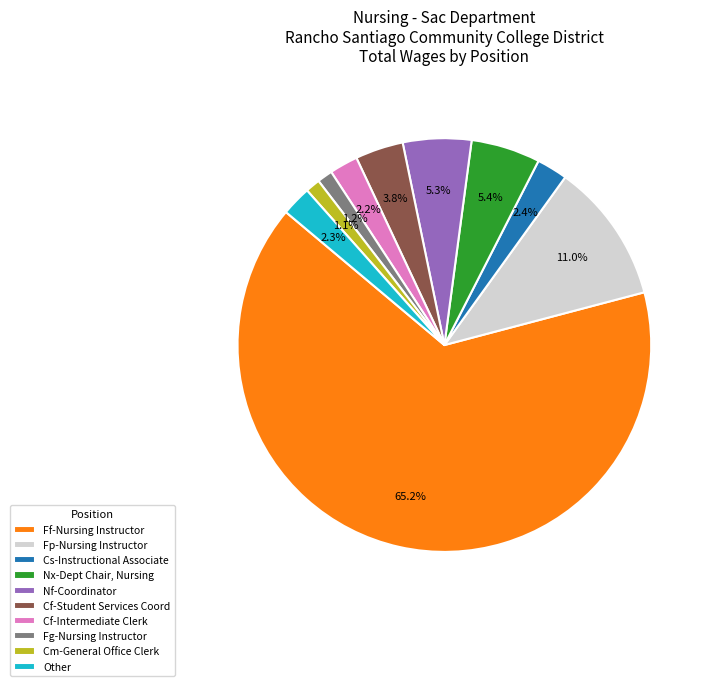

To the nearest percent, what percentage of the pie is Cs-Instructional Associate?

2%